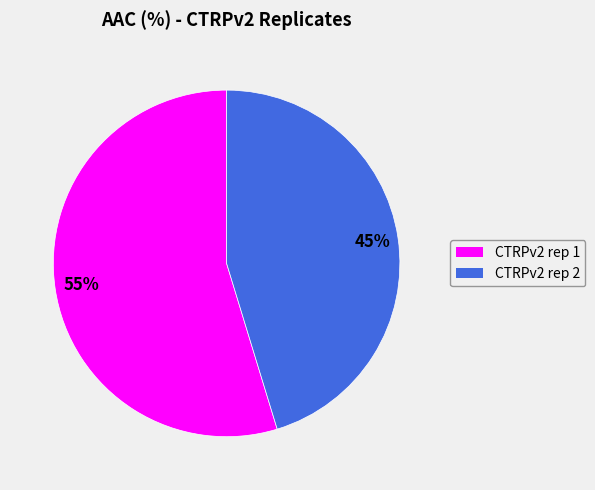

Which has a higher value, CTRPv2 rep 1 or CTRPv2 rep 2?

CTRPv2 rep 1